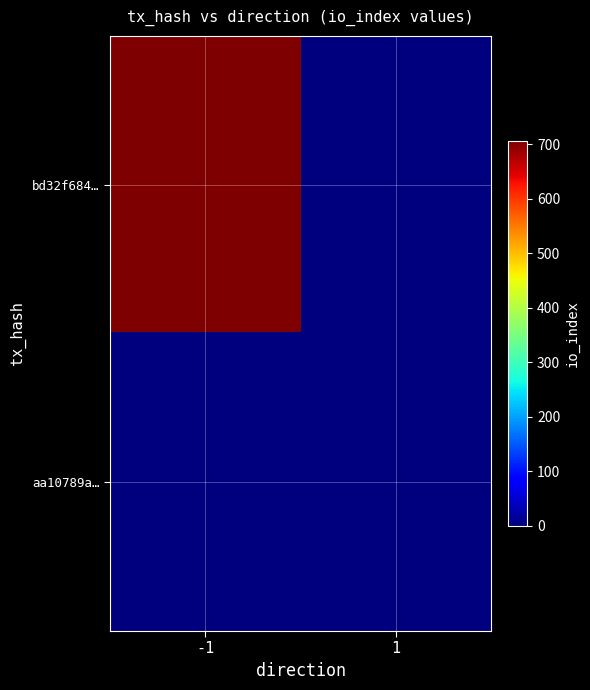

Between -1 and 1, which series saw the biggest shift?

bd32f684…